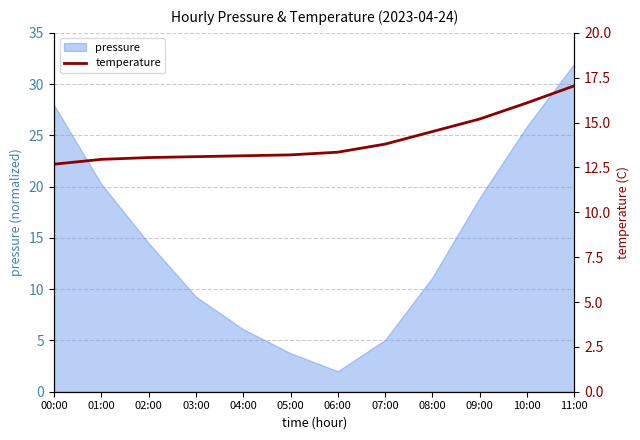

What is the average value?

14.0